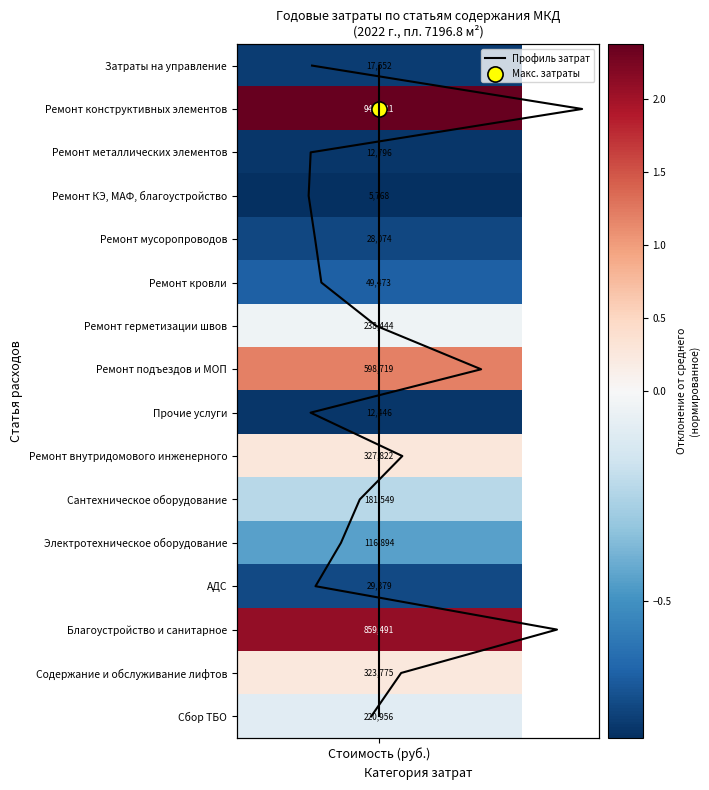

Which category has the lowest value across all series?

Стоимость (руб.)